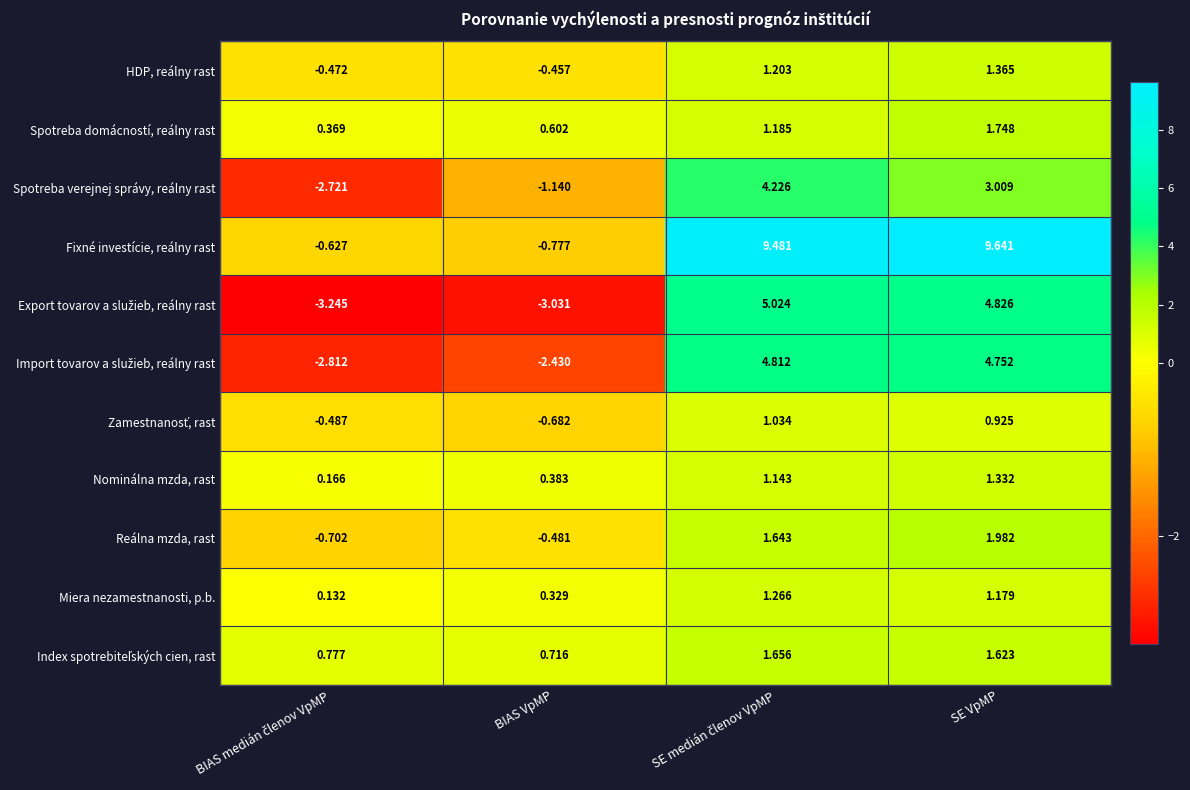

How many distinct data groups are displayed?

11